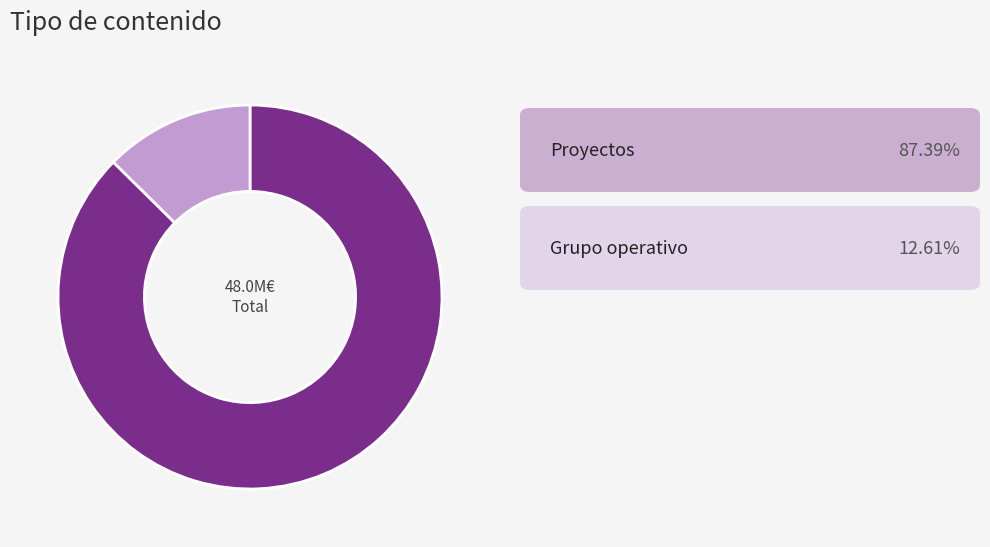

Count the number of slices in the pie.

2